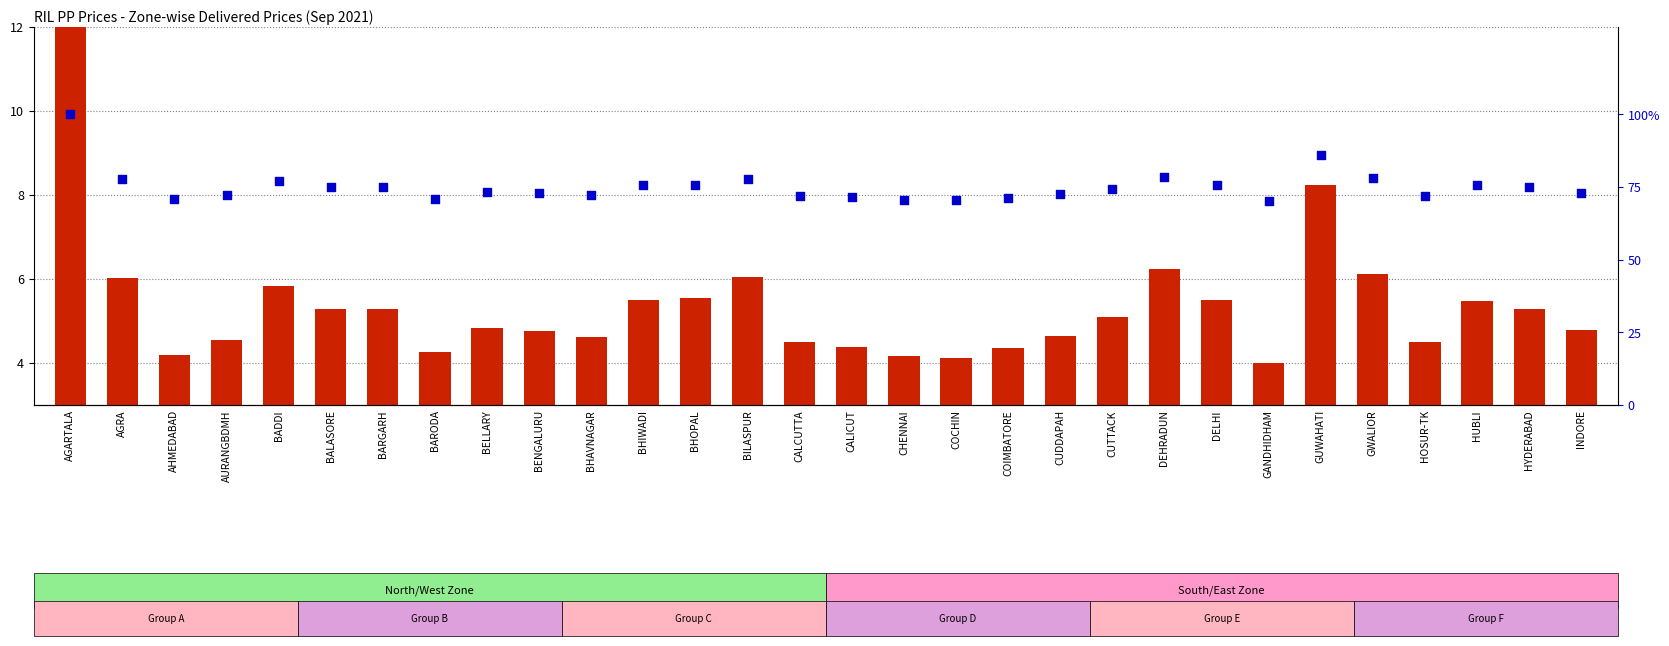

What are all the series names shown in the legend?

transformed count, percentile rank within the sample